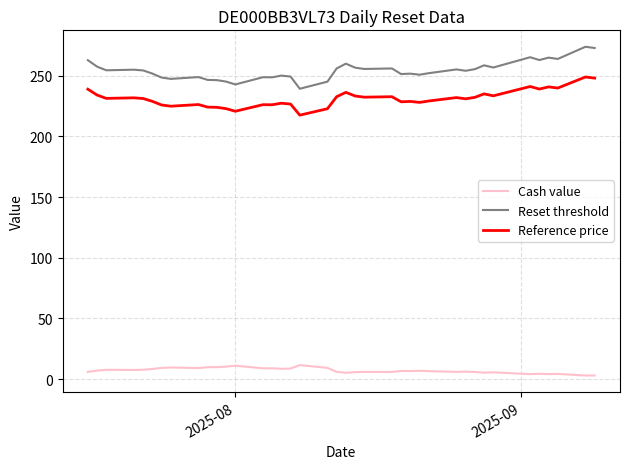

Which series has the largest total across all categories?

Reset threshold